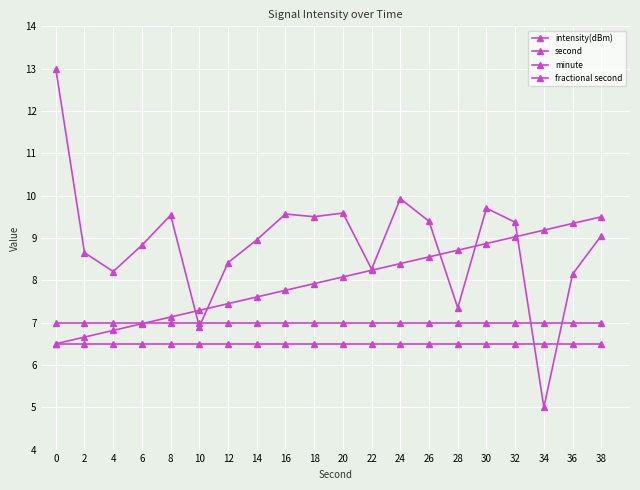

Is this an area chart (filled region under the line)?

No